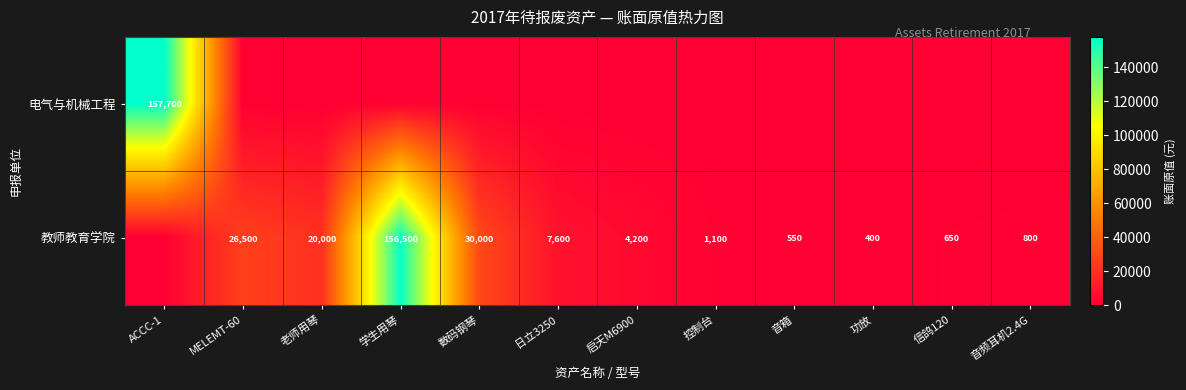

True or false: 教师教育学院 has a value of 11557 at 老师用琴.

False